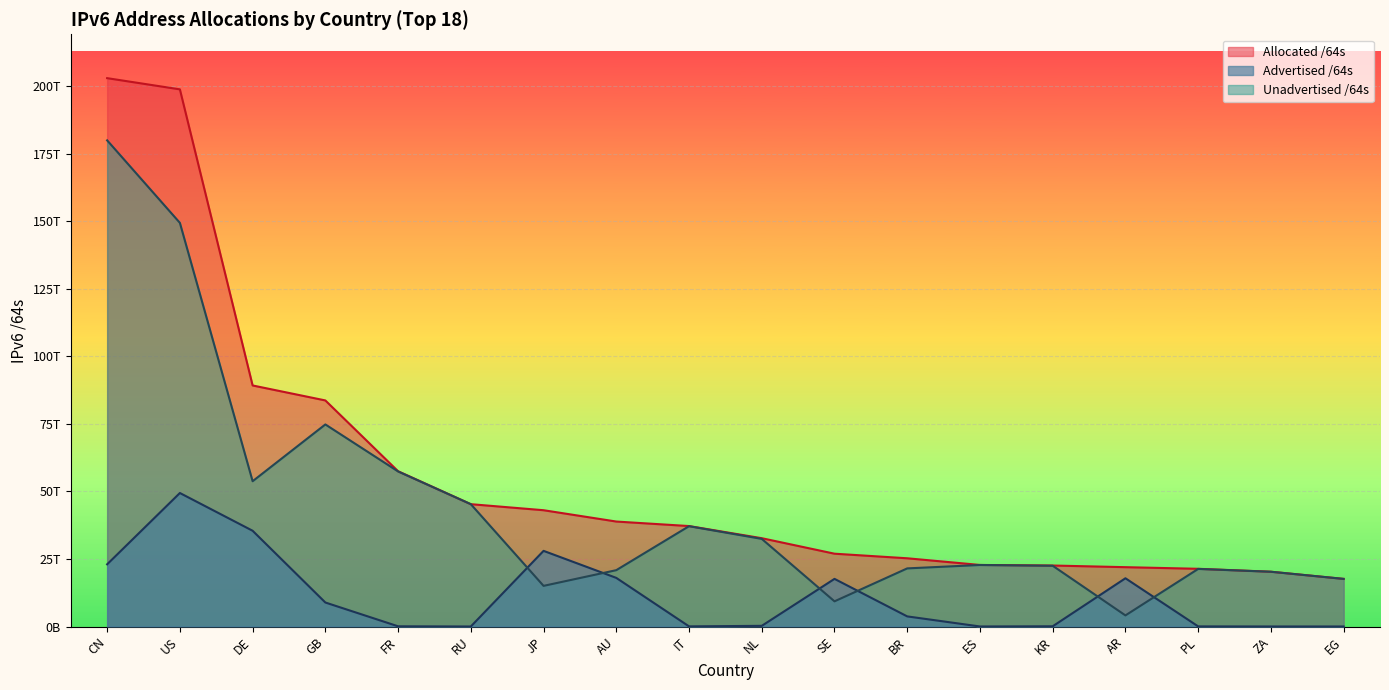

Where do Unadvertised /64s and Advertised /64s first cross each other?

RU and JP